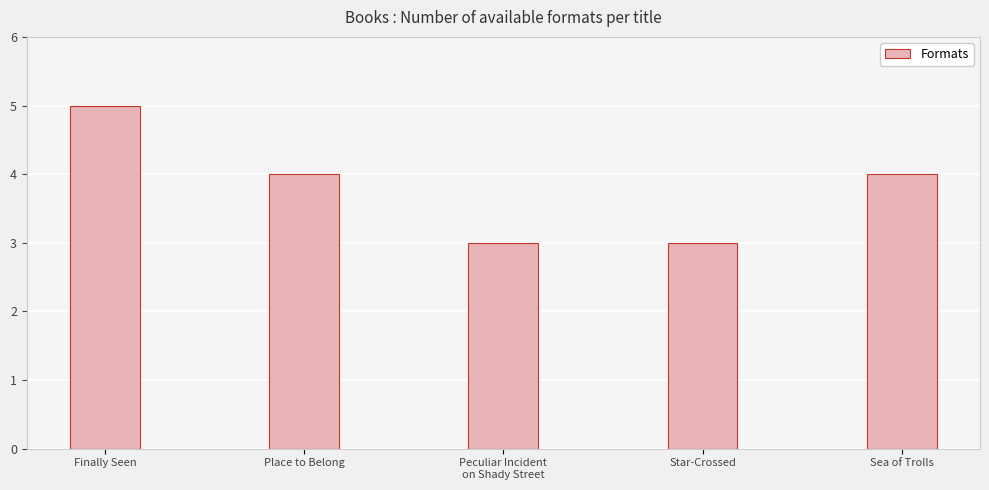

Reading right to left, list all the values displayed in this chart.

4	3	3	4	5